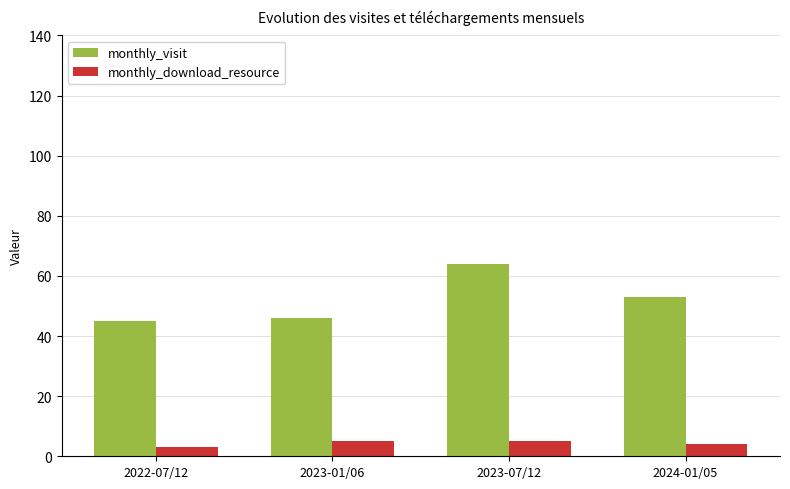

Which series changed the most between 2023-07/12 and 2024-01/05?

monthly_visit